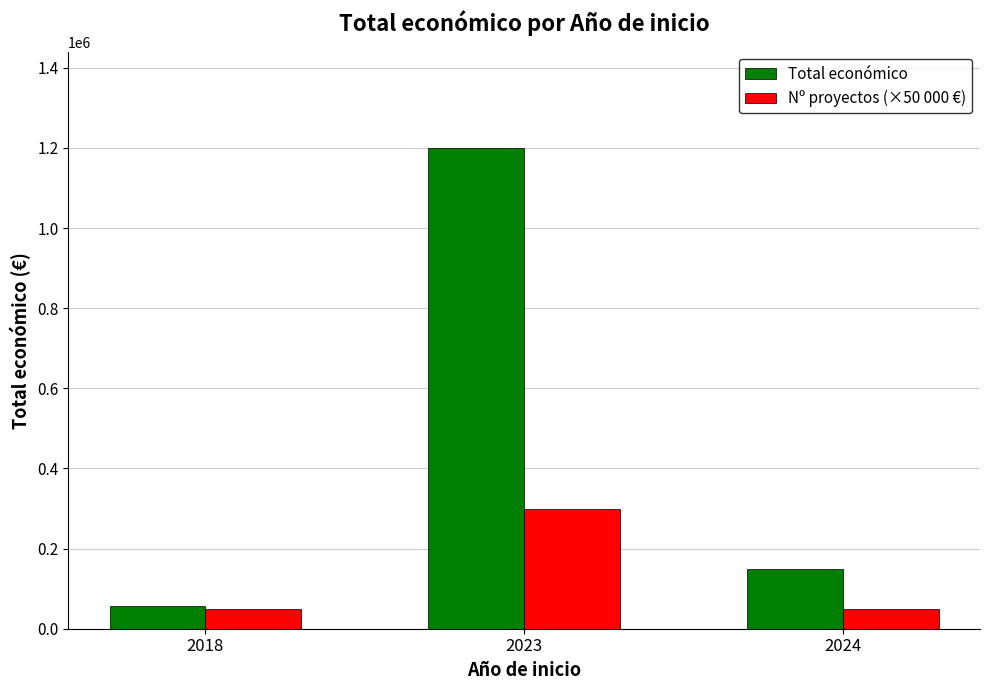

What is the total value across all series at 2024?

200000